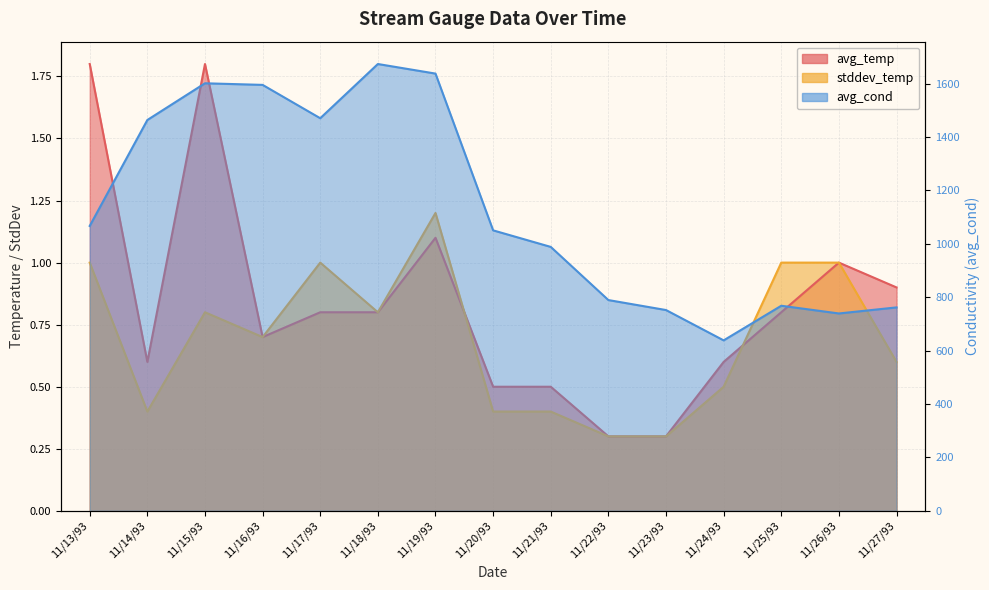

Is it true that avg_temp equals 0.3 at 11/16/93?

False